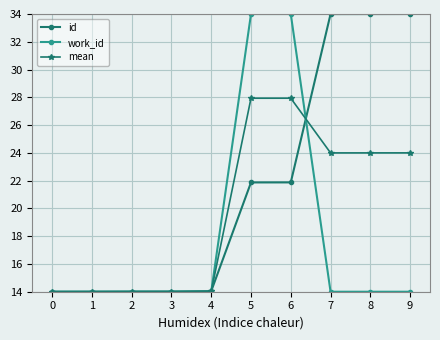

At which label does mean first exceed 23?

5